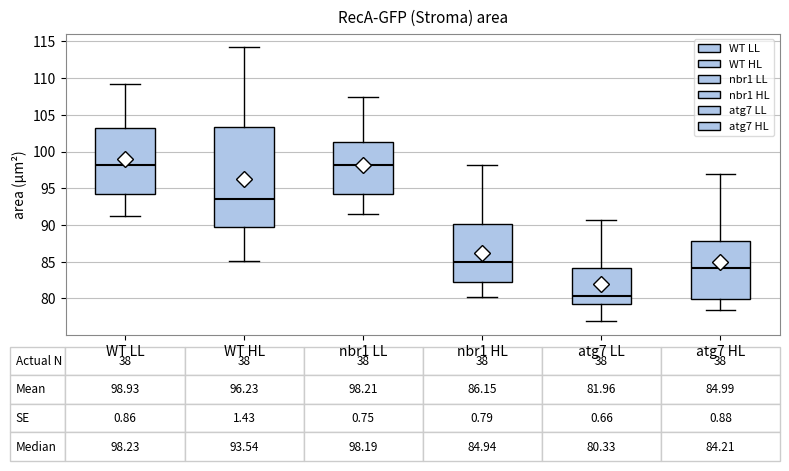

Comparing the boxes themselves (not the whiskers), which one is the tallest?

WT HL